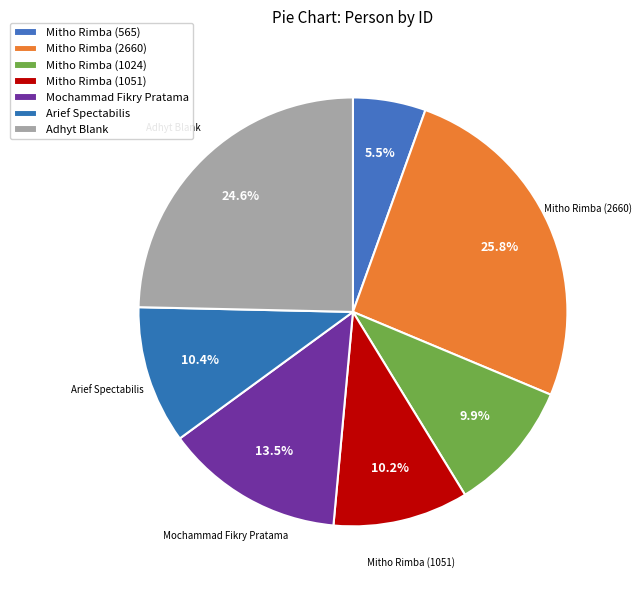

To the nearest percent, what percentage of the pie is Arief Spectabilis?

10%